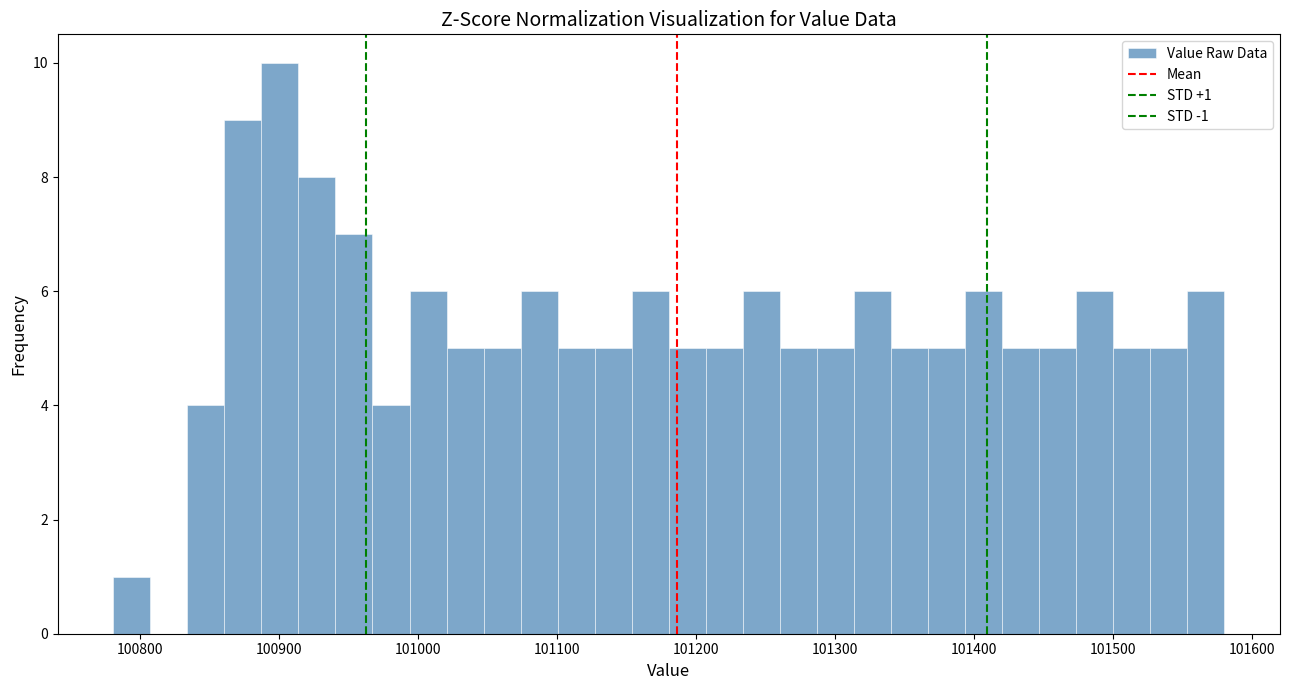

Read against the x-axis, roughly where is the centre of the tallest bar?

100900